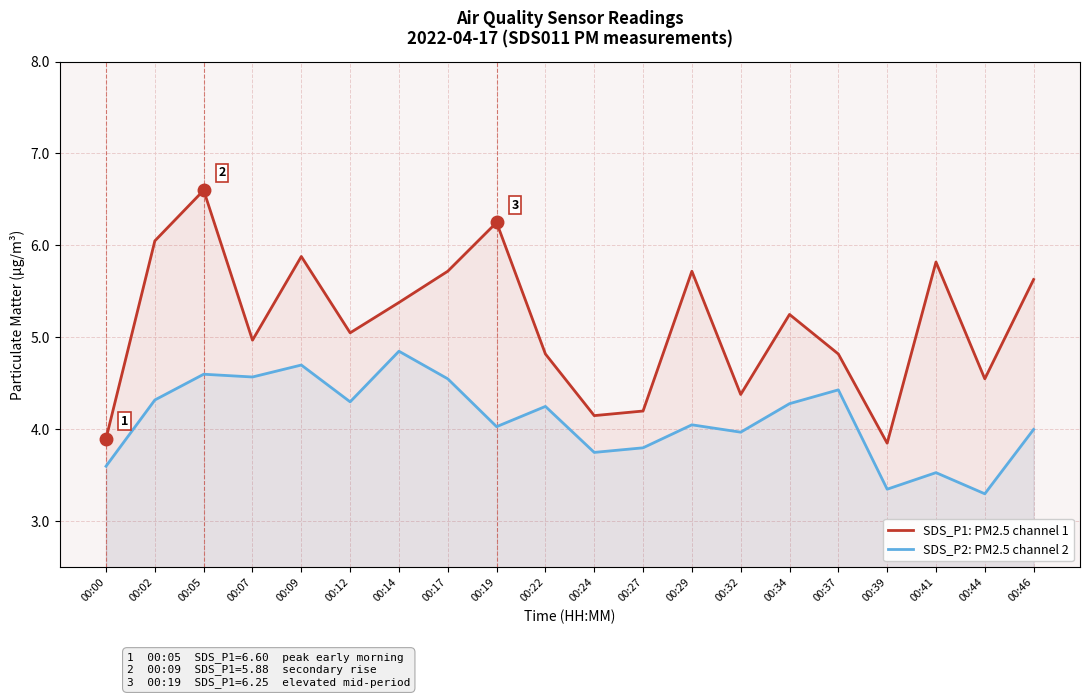

What is the difference between the maximum and second lowest values in the SDS_P1: PM2.5 channel 1 series?

2.7